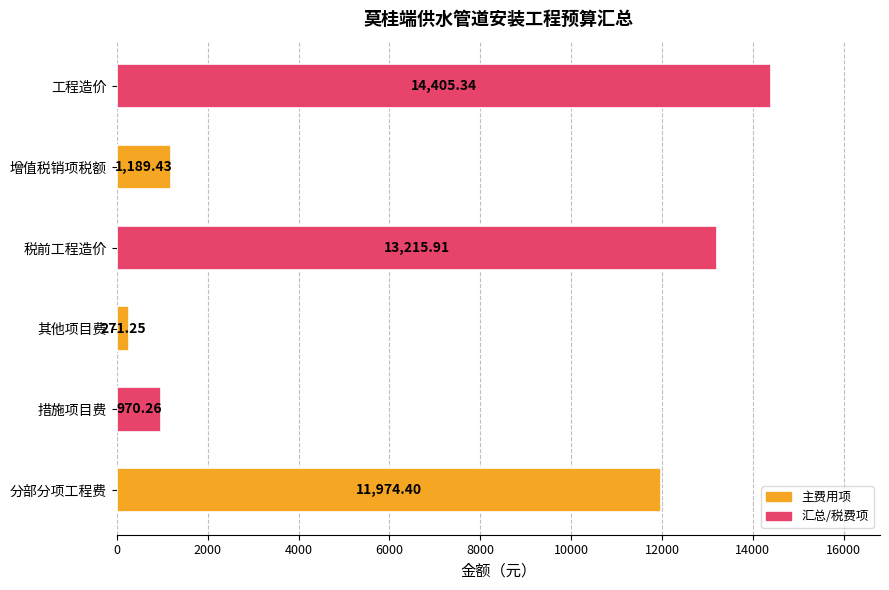

What is the maximum value shown in the chart?

14405.3